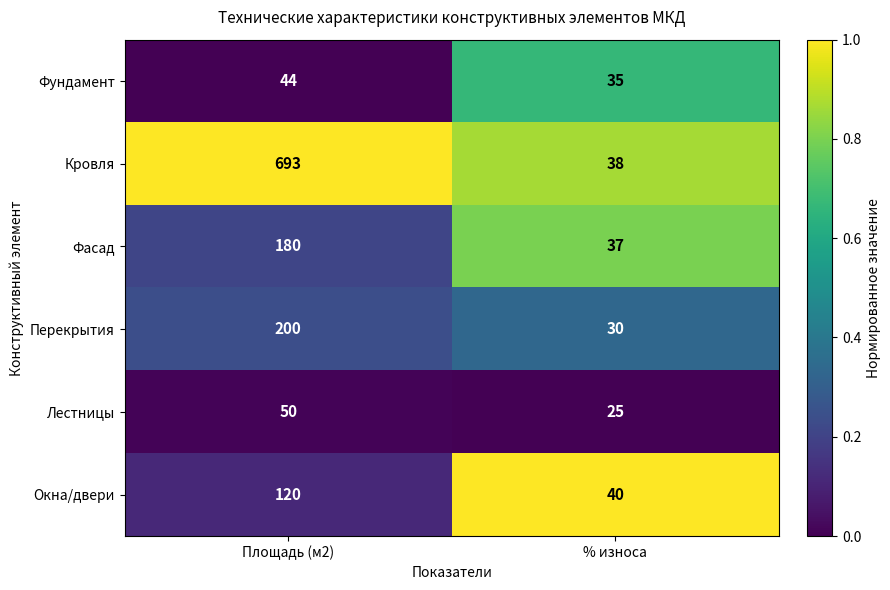

Reading right to left, list all the values displayed in this chart.

Фундамент: % износа=35	Площадь (м2)=44
Кровля: % износа=38	Площадь (м2)=693
Фасад: % износа=37	Площадь (м2)=180
Перекрытия: % износа=30	Площадь (м2)=200
Лестницы: % износа=25	Площадь (м2)=50
Окна/двери: % износа=40	Площадь (м2)=120